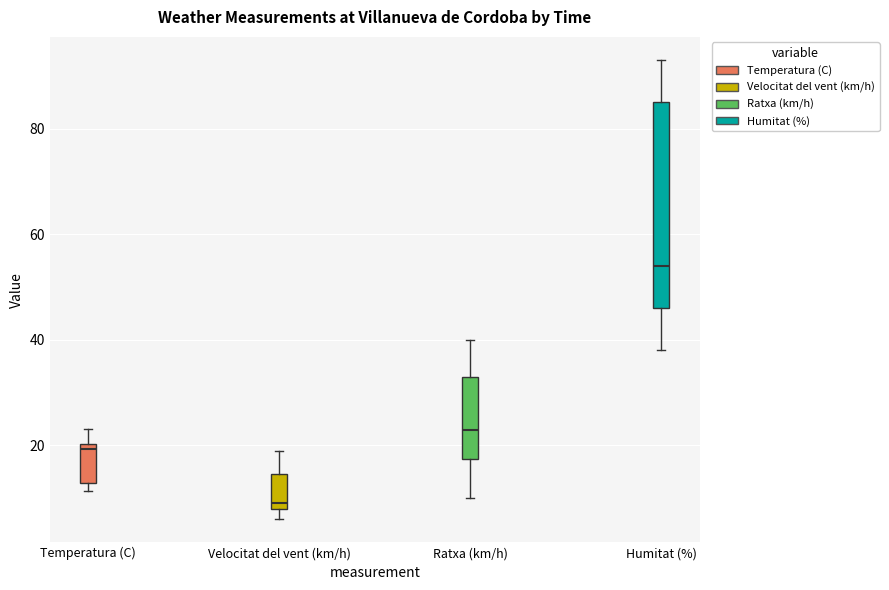

Reading left to right, read every box against the y-axis: the position of its median line, the range the box covers, and the ends of its whiskers. The values are not printed on the chart, so give them approximately, as read against the axis.

Temperatura (C): median 20 (just below the box's upper edge), box 12 to 20, whiskers 12 (just below the box's lower edge) to 24
Velocitat del vent (km/h): median 10, box 8 to 14, whiskers 6 to 20
Ratxa (km/h): median 24, box 18 to 34, whiskers 10 to 40
Humitat (%): median 54, box 46 to 86, whiskers 38 to 94